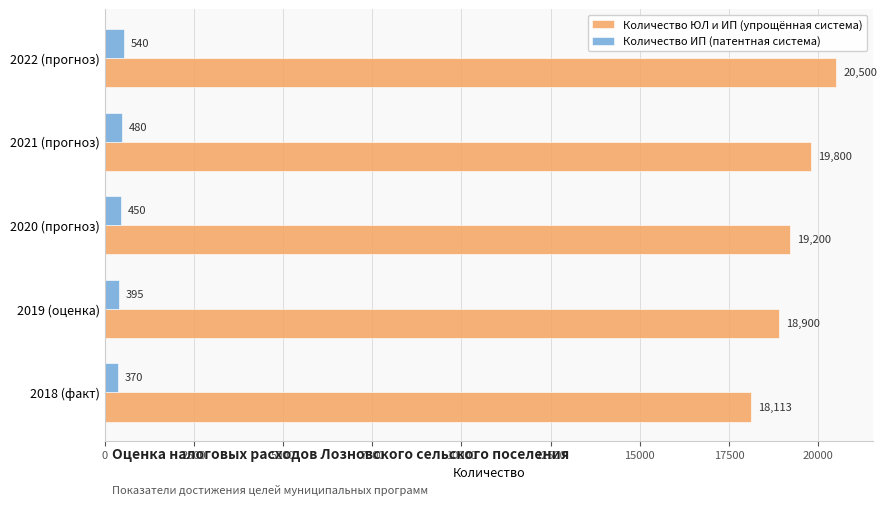

Where is Количество ИП (патентная система) nearest to the value 455?

2020 (прогноз)